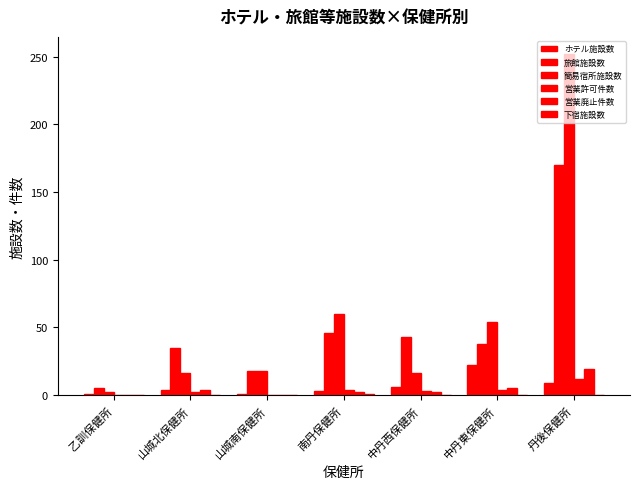

Reading right to left, list all the values displayed in this chart.

ホテル施設数: 9	22	6	3	1	4	1
旅館施設数: 170	38	43	46	18	35	5
簡易宿所施設数: 252	54	16	60	18	16	2
営業許可件数: 12	4	3	4	0	2	0
営業廃止件数: 19	5	2	2	0	4	0
下宿施設数: 0	0	0	1	0	0	0